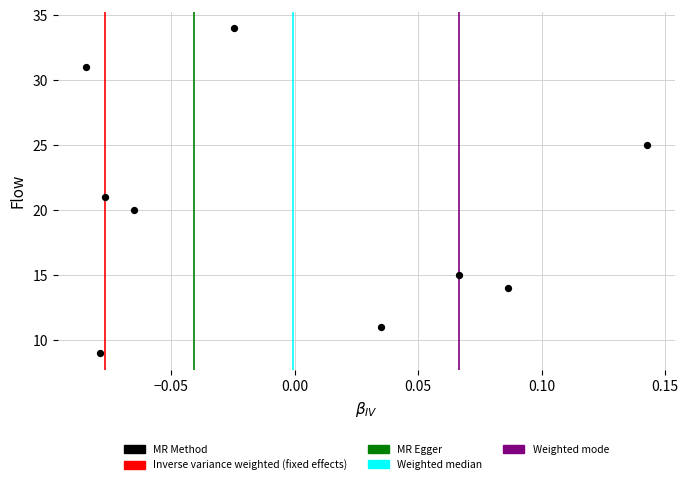

What is the range of Y values (max minus min)?

25